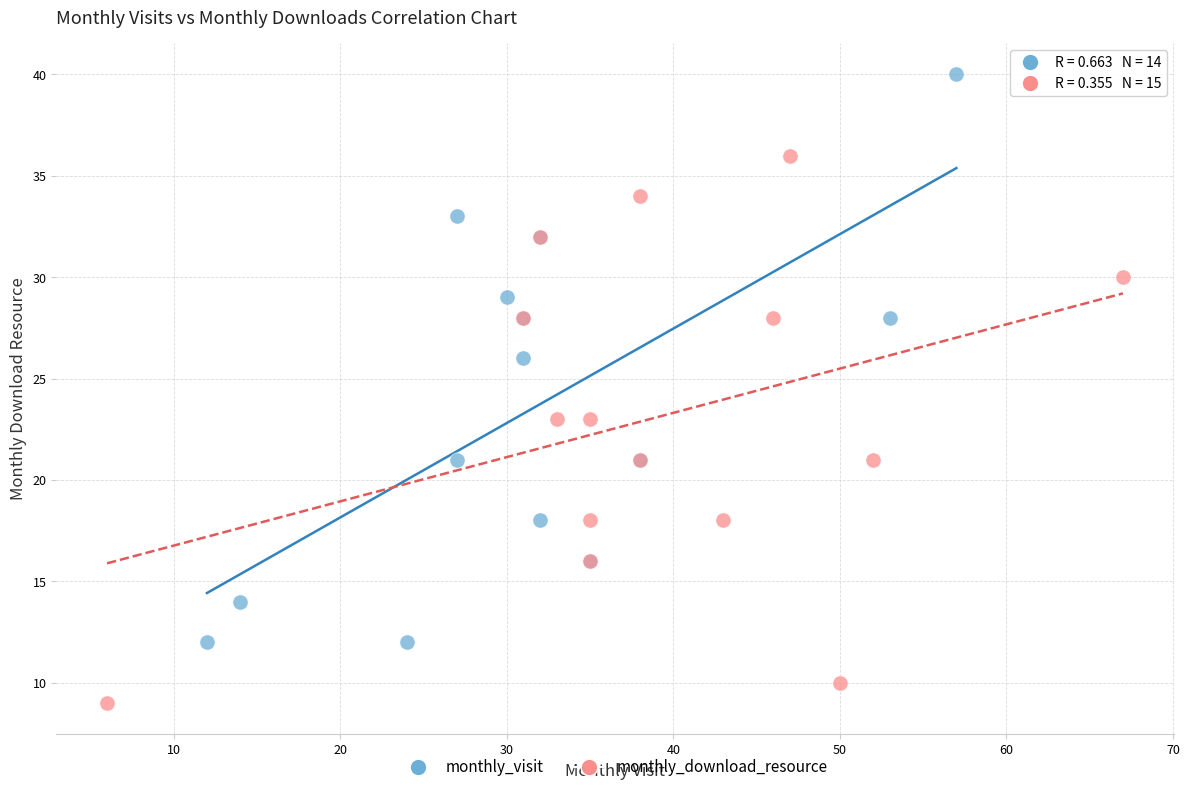

Which series has the largest Y range (max minus min)?

monthly_visit